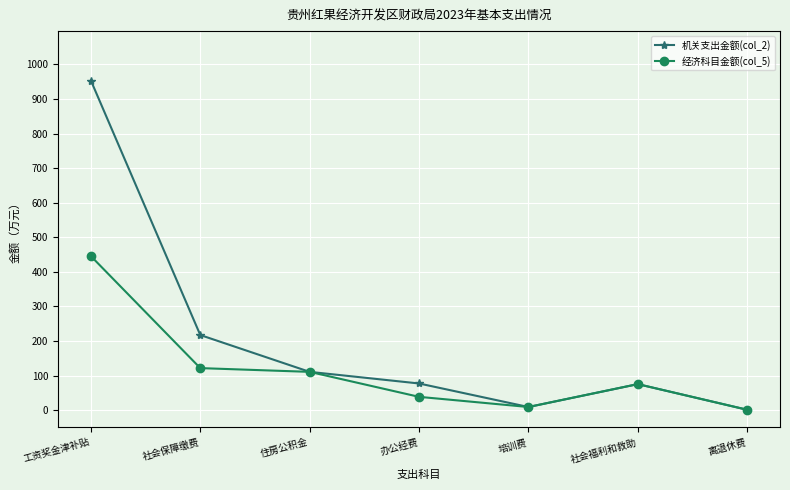

True or false: 机关支出金额(col_2) has a value of 0.9 at 离退休费.

True